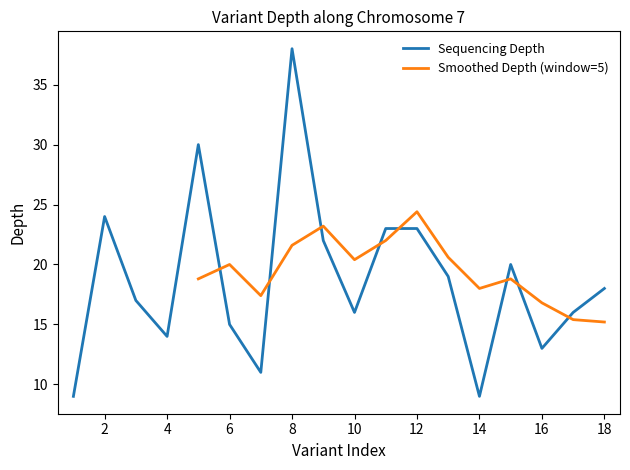

The Sequencing Depth series shows 38 at 8. True or false?

True